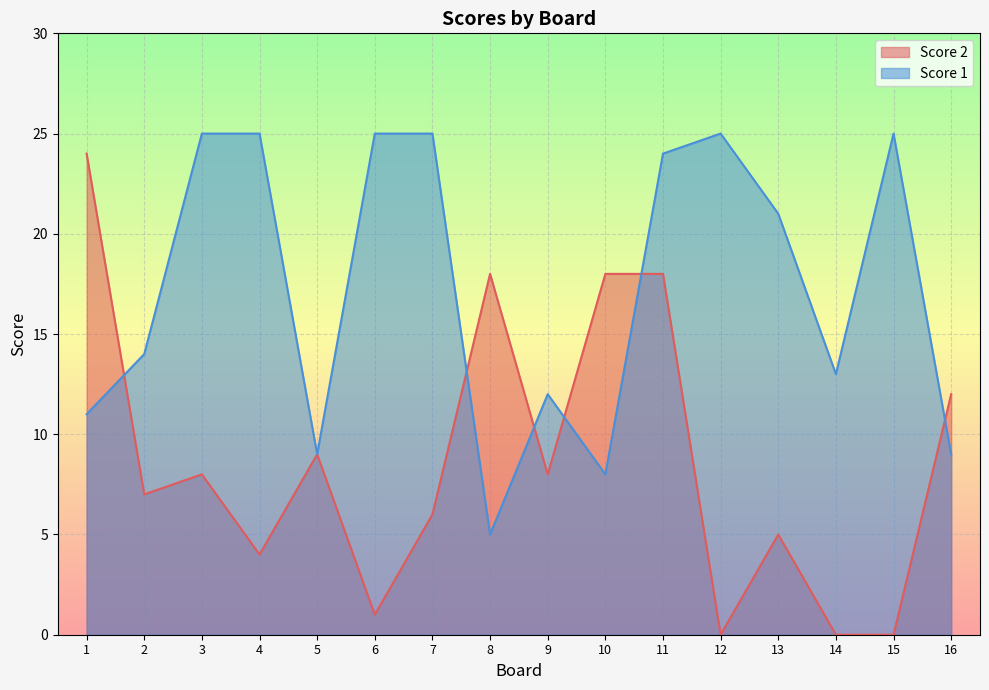

How many lines are shown in the chart?

2